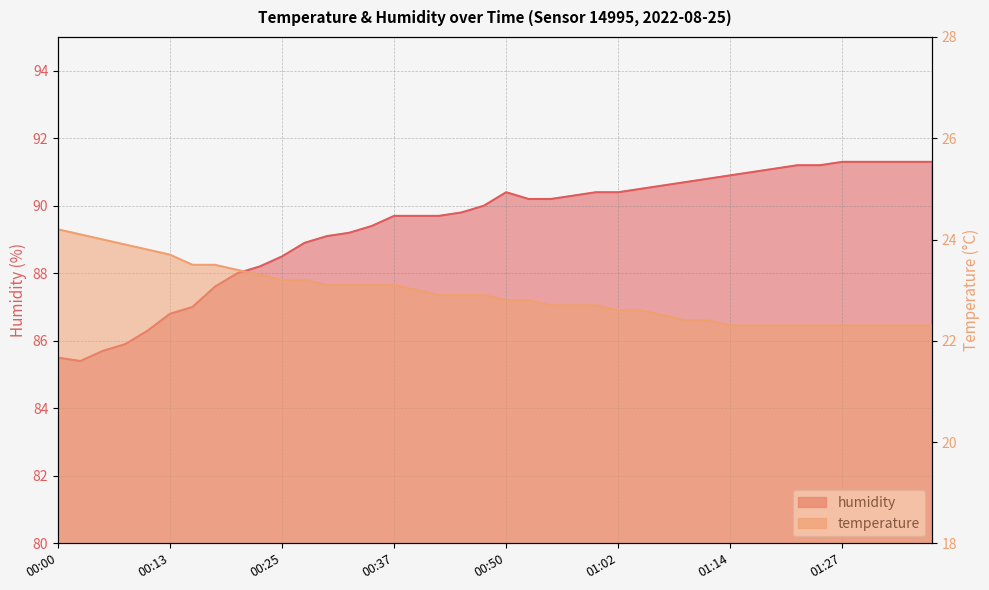

How many lines are shown in the chart?

2